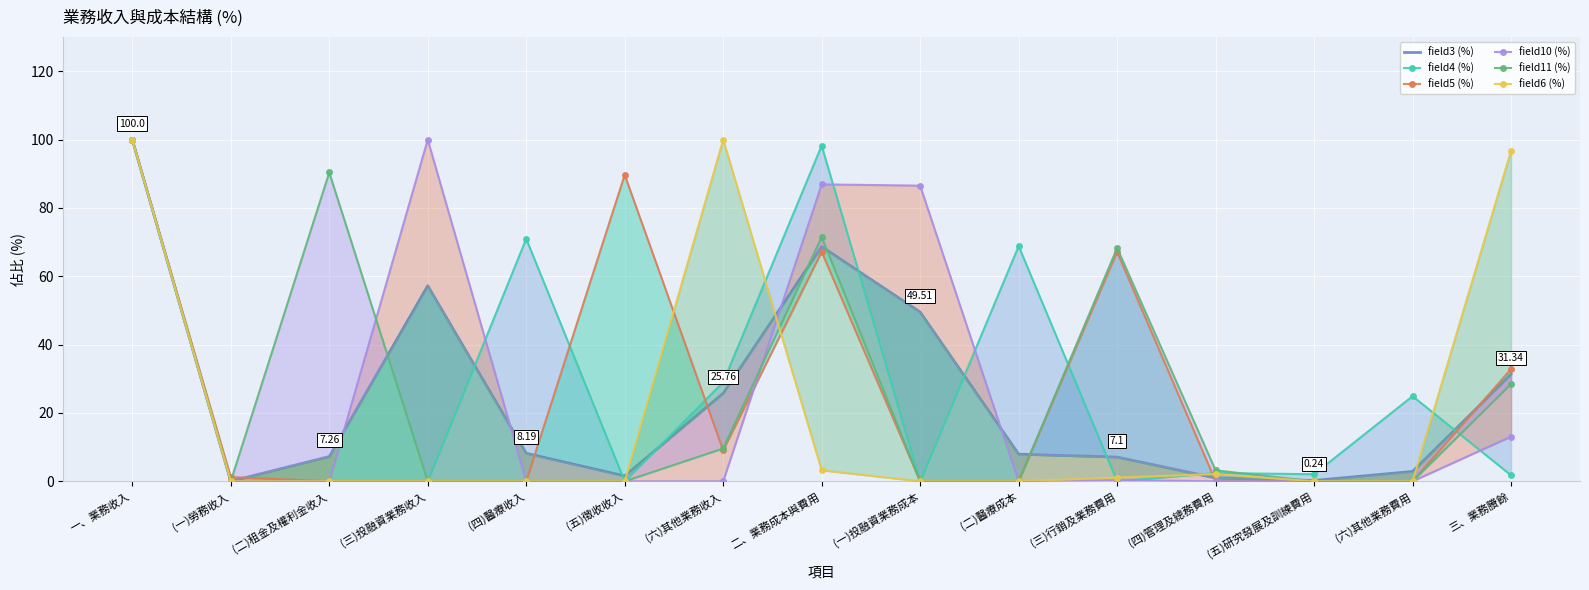

Is it true that field10 (%) equals -56.9 at (四)管理及總務費用?

False